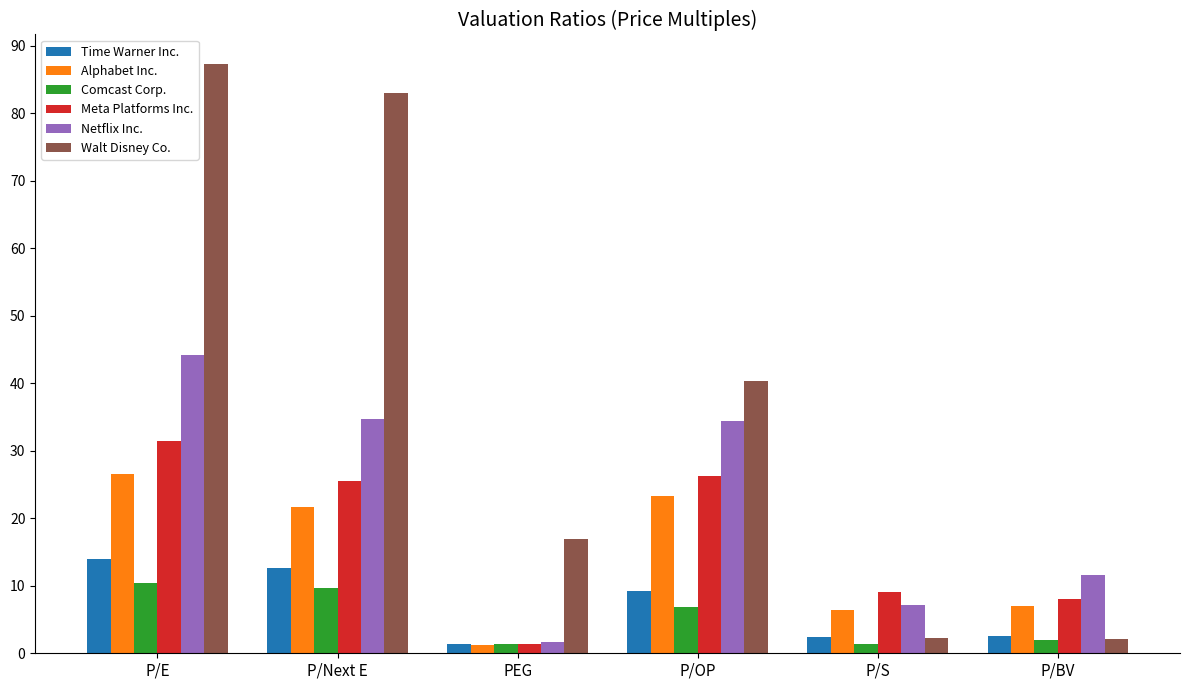

Is the value of Time Warner Inc. at P/E greater than the value of Walt Disney Co. at PEG?

No